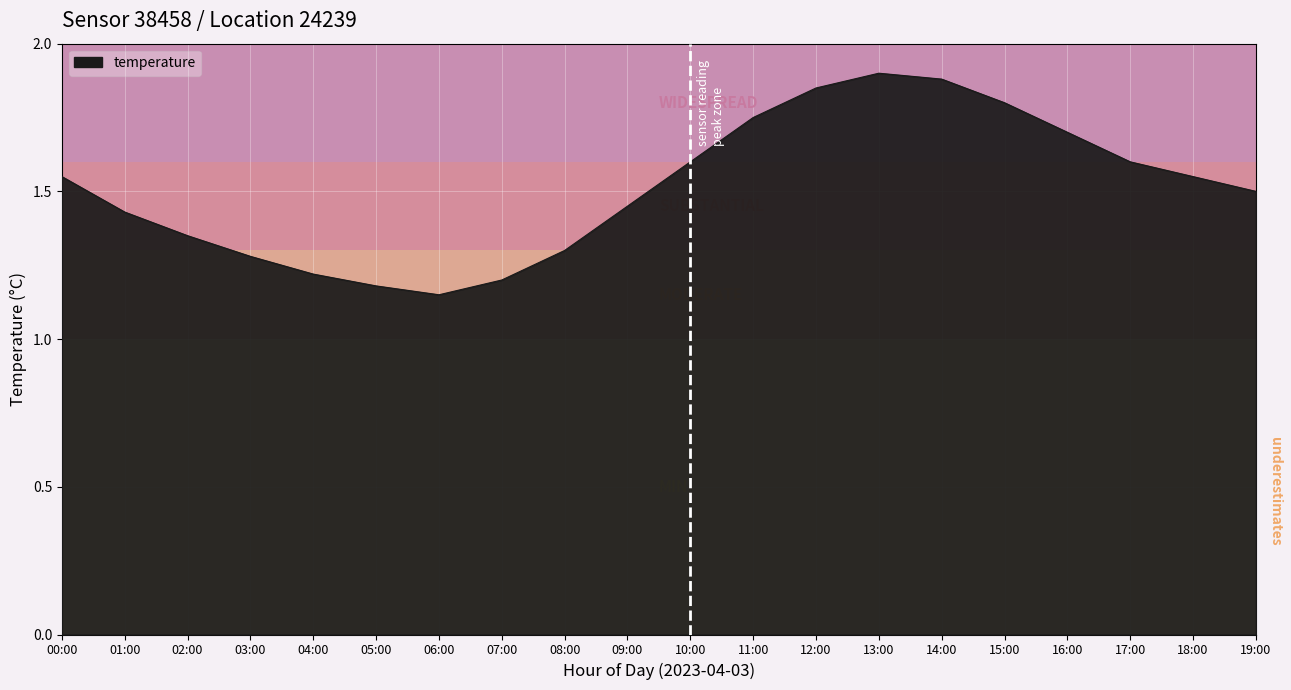

Between 02:00 and 10:00, which is larger?

10:00